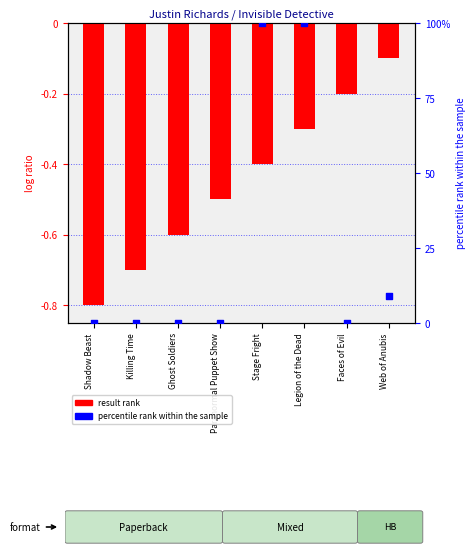

Which series has the widest spread of Y values?

percentile rank within the sample